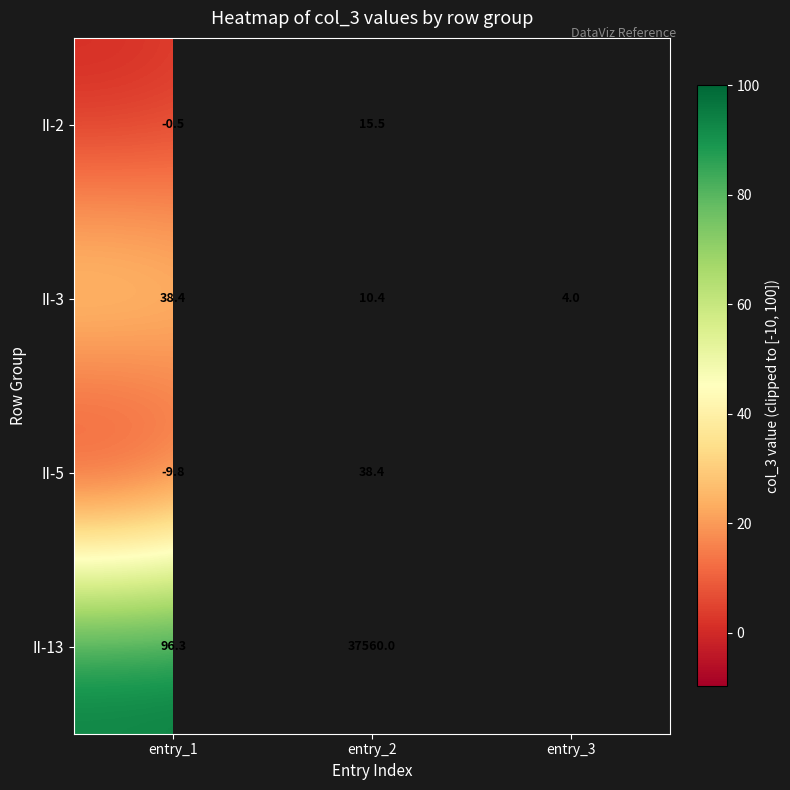

The value of II-13 at entry_1 is 96.3. True or false?

True